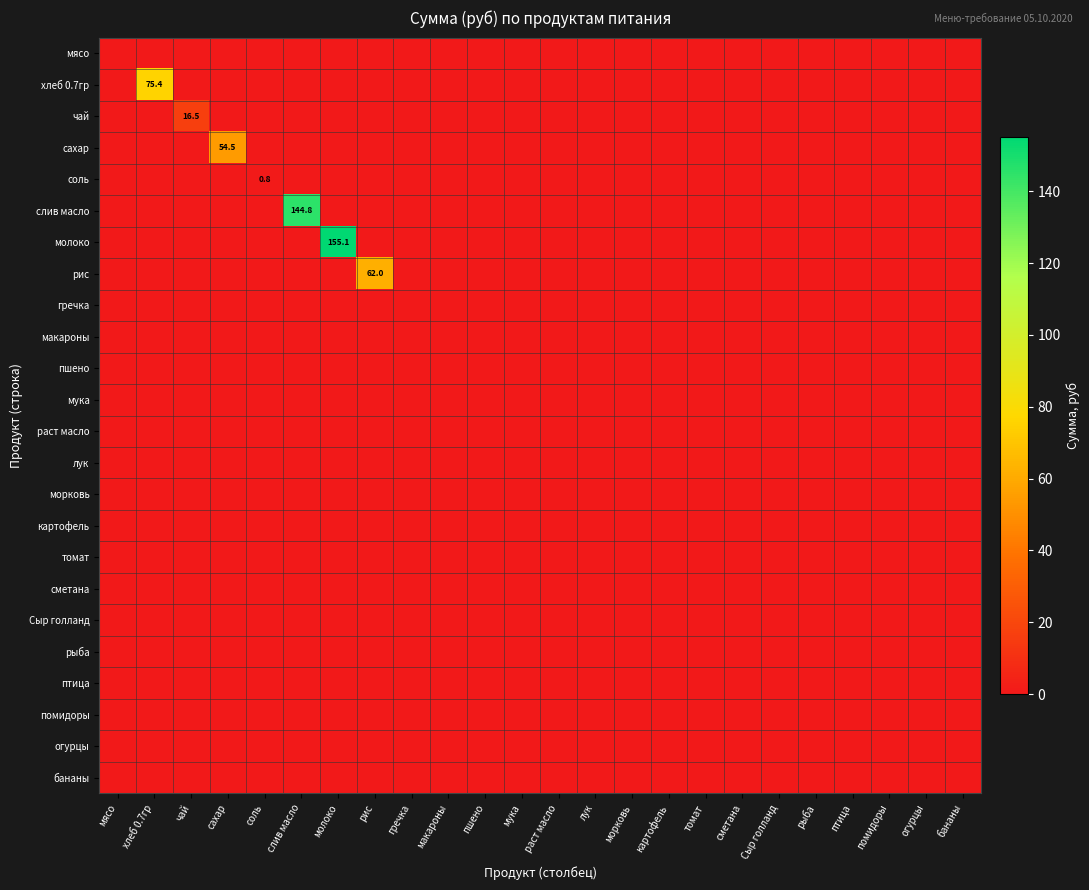

Where is чай nearest to the value 8?

мясо